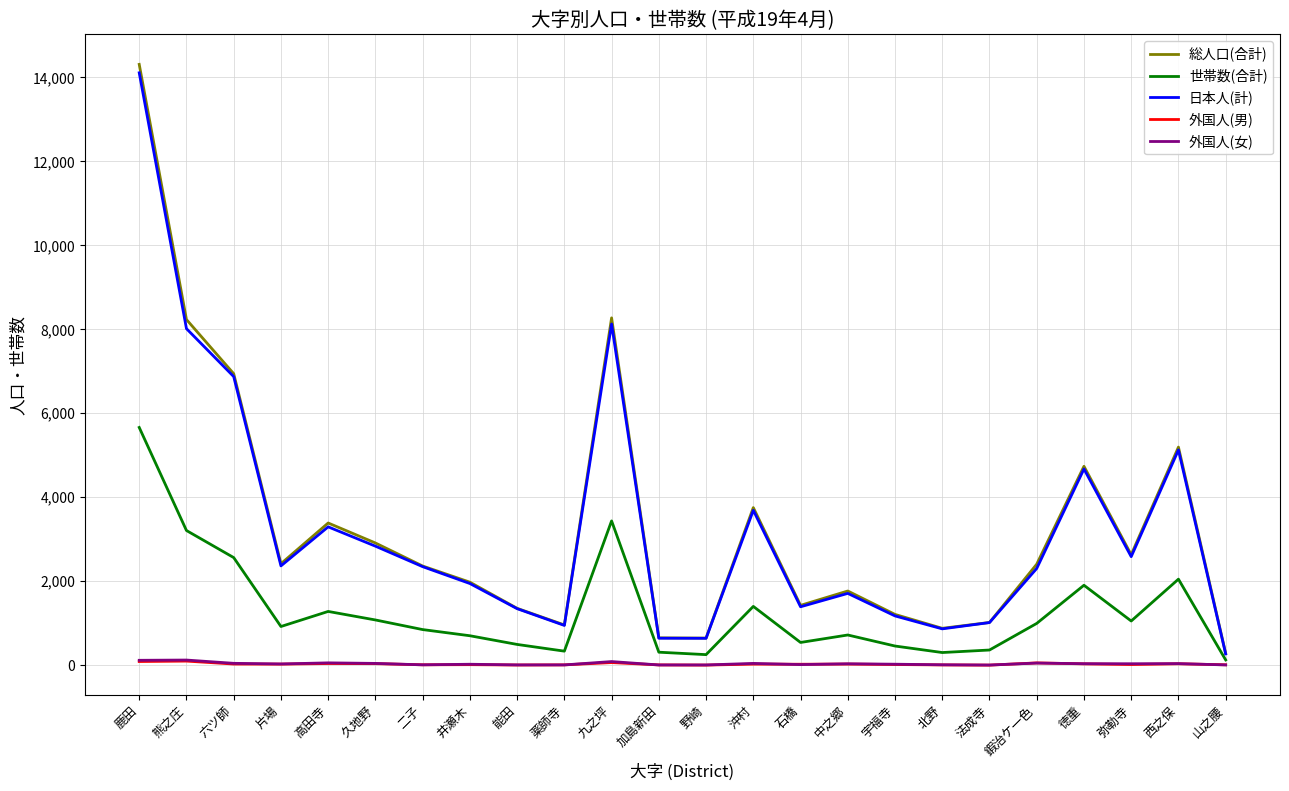

Between 法成寺 and 西之保, which series saw the biggest shift?

総人口(合計)